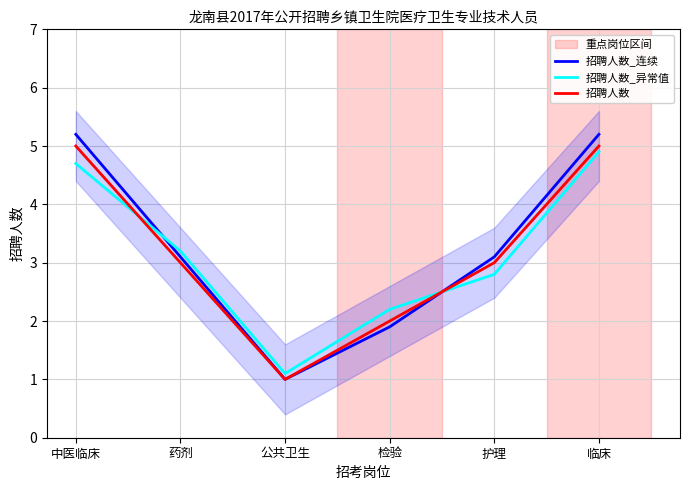

What is the total value across all series at 公共卫生?

3.1